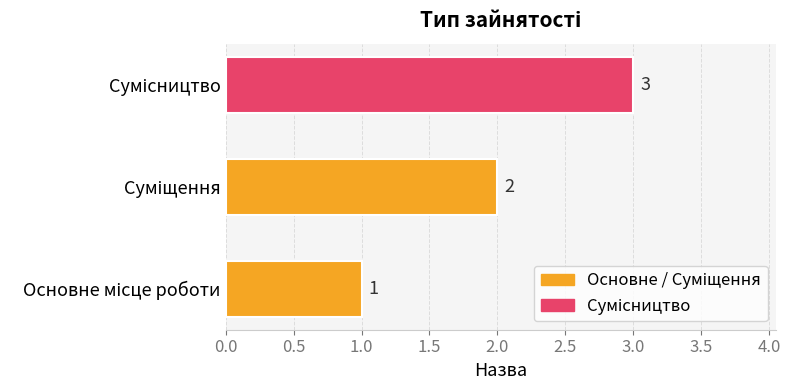

How many data points does each series have?

3